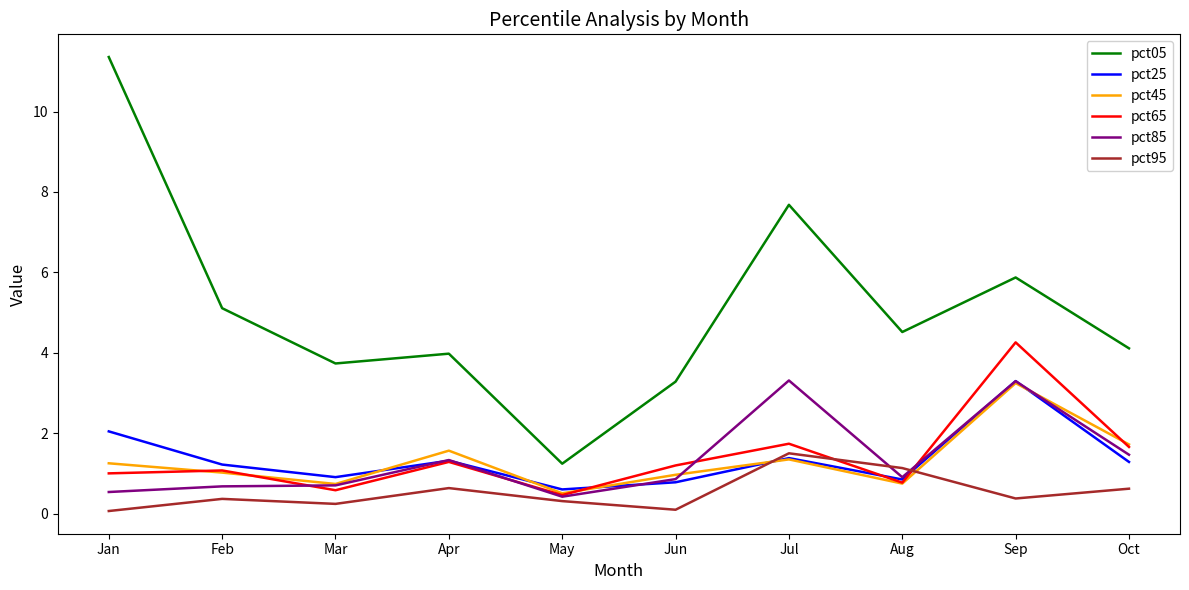

True or false: pct65 has a value of 7.4 at Sep.

False